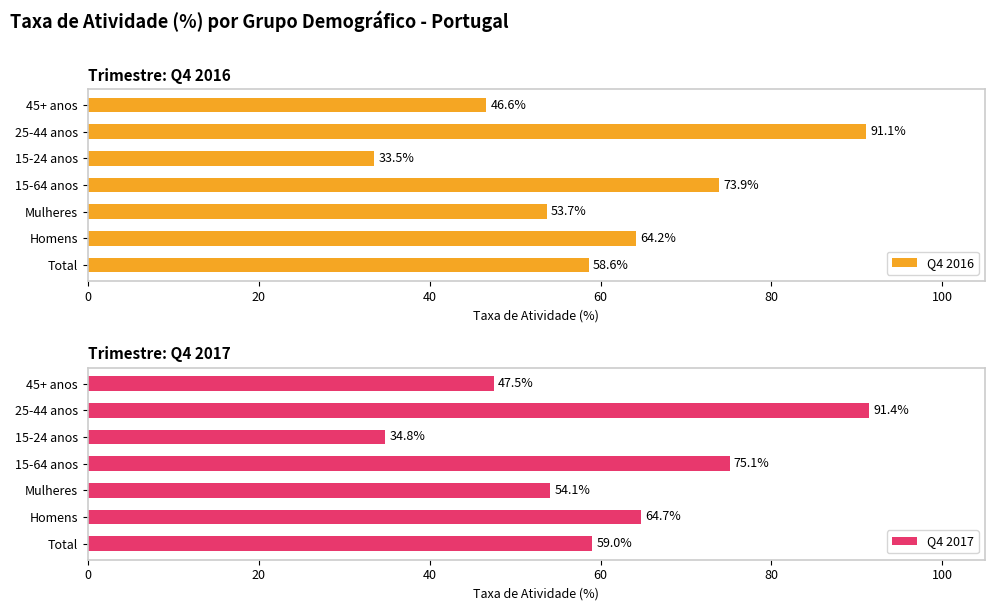

Which category has the highest value in the Q4 2016 series?

25-44 anos